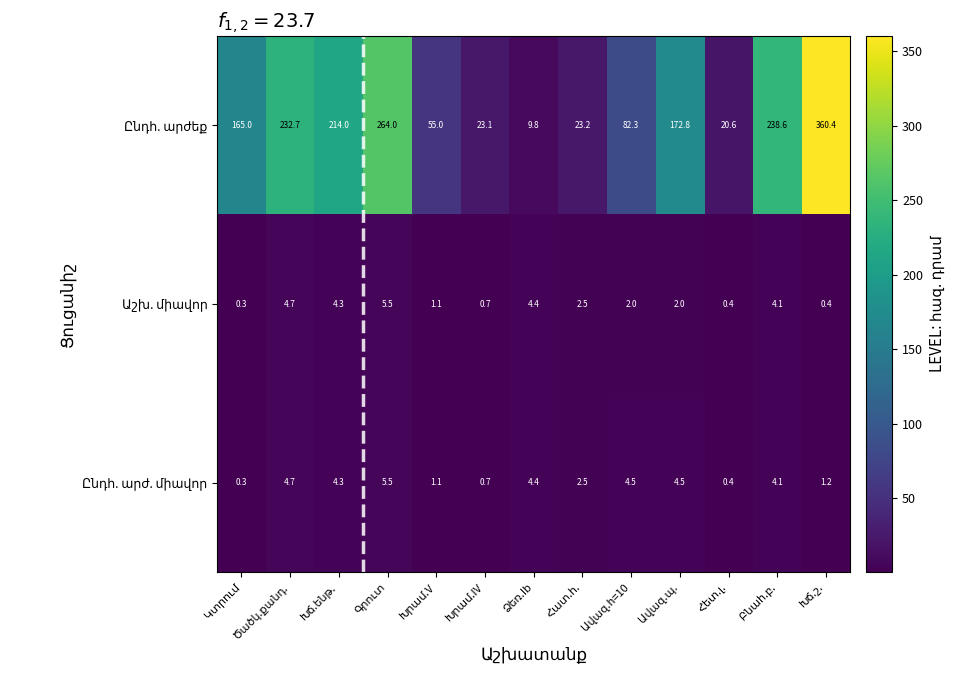

What is the maximum value shown in the chart?

360.4